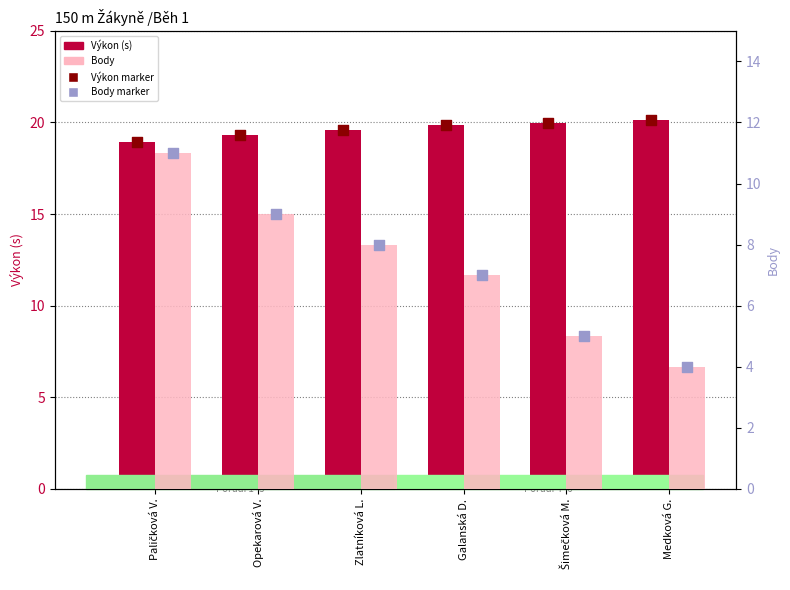

At which category is the sum across all series the highest?

Paličková V.